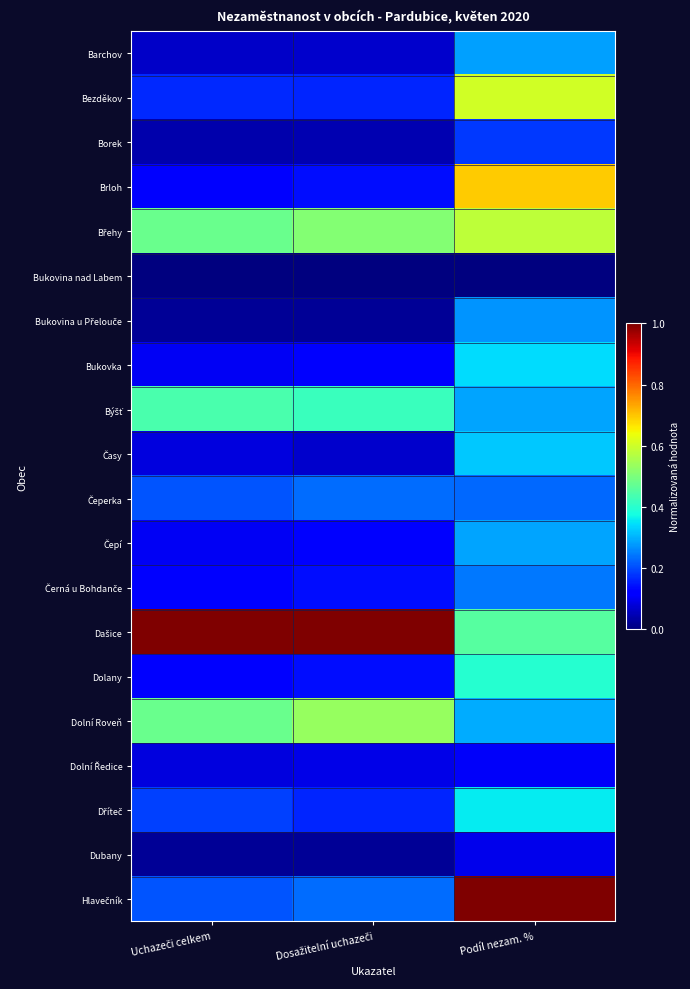

At which category is the sum across all series the highest?

Podíl nezam. %